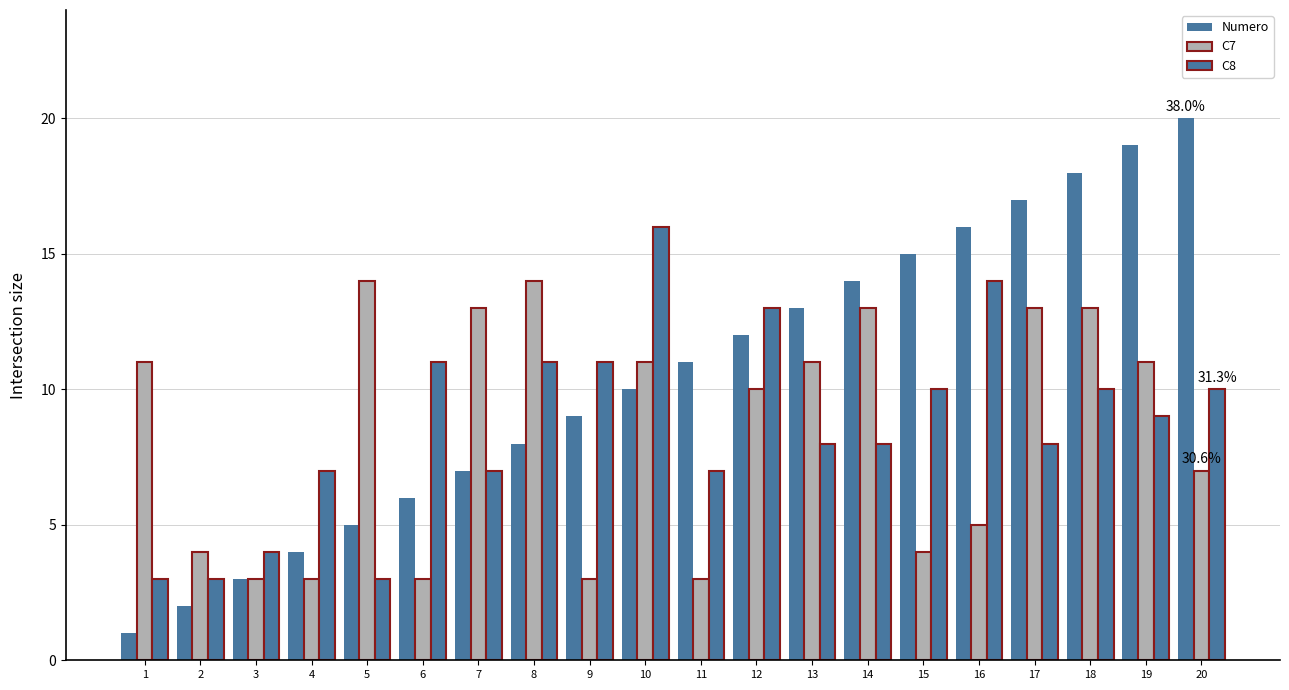

What is the approximate value of C8 at 18, to the nearest 5?

10